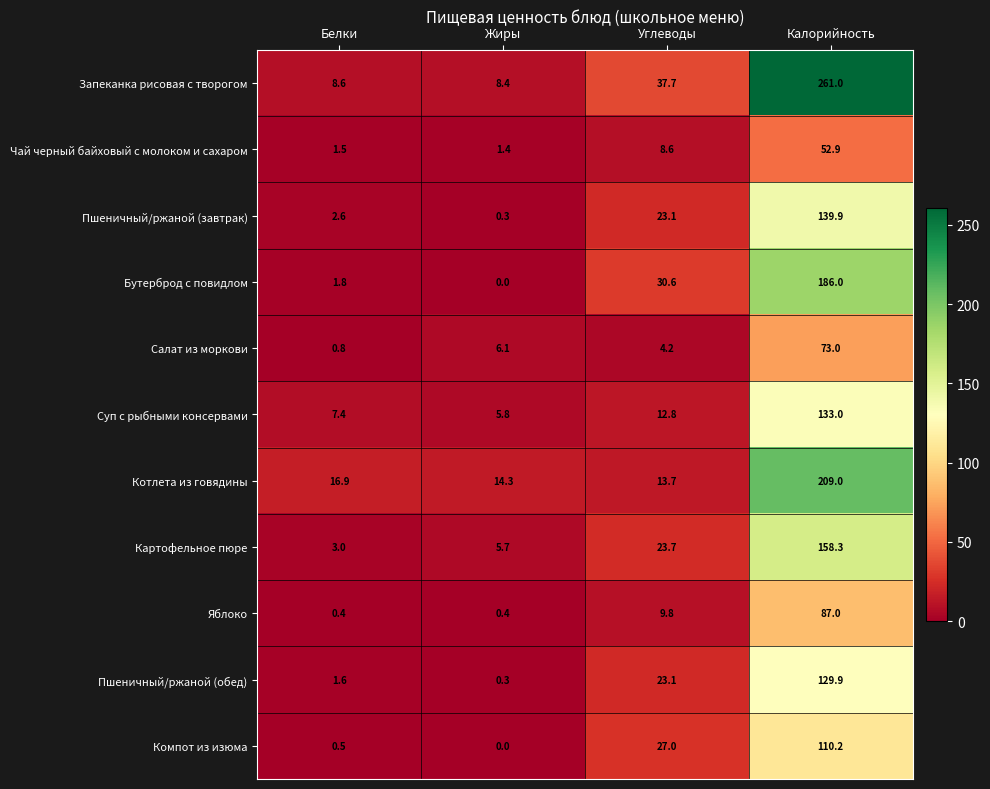

How many values in the Запеканка рисовая с творогом series are below 37?

2